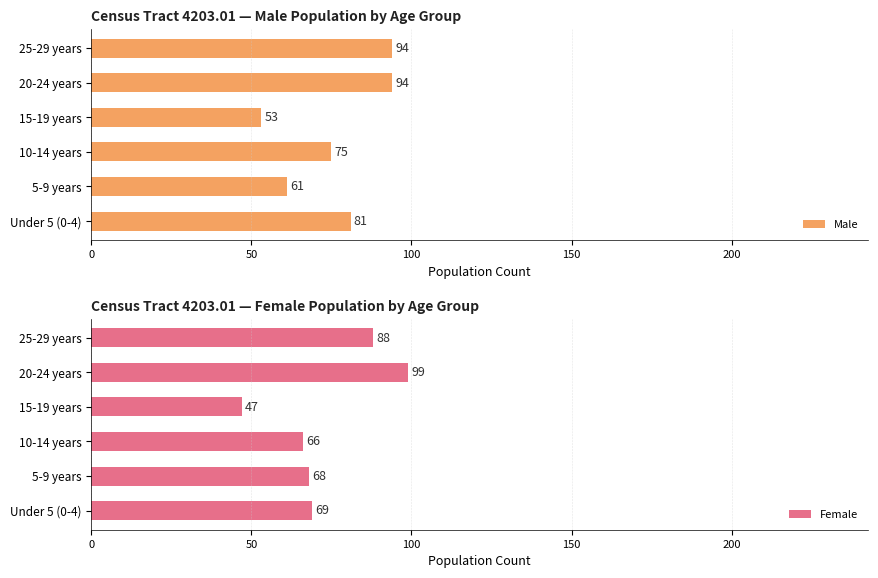

What is the difference between the second highest and second lowest values in the Female series?

22